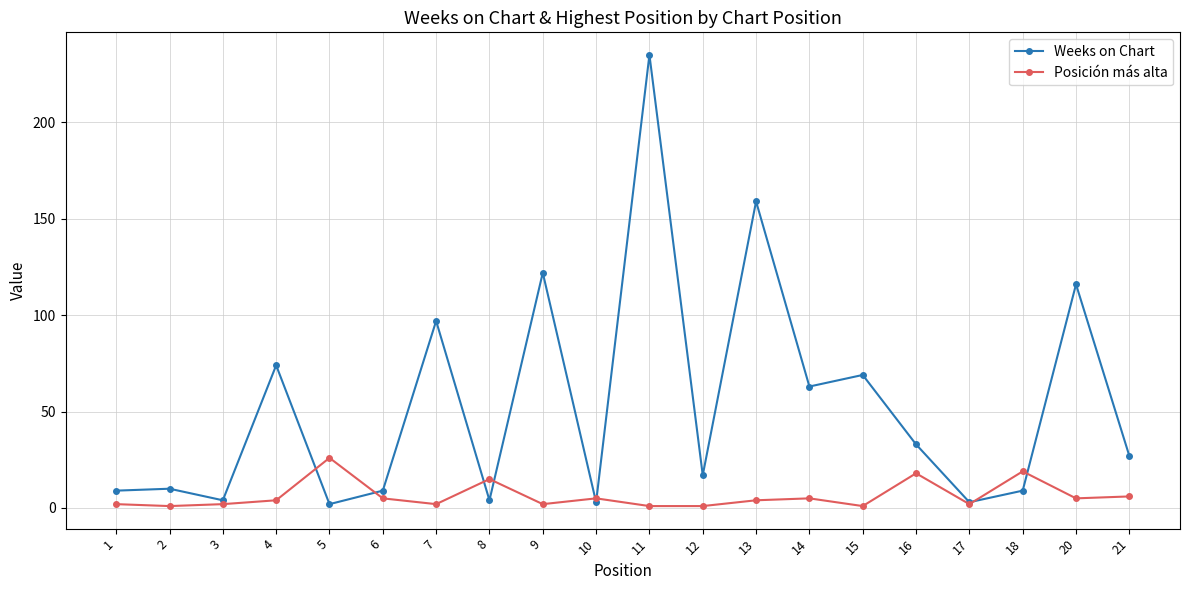

List the series in order of their overall mean, lowest first.

Posición más alta, Weeks on Chart